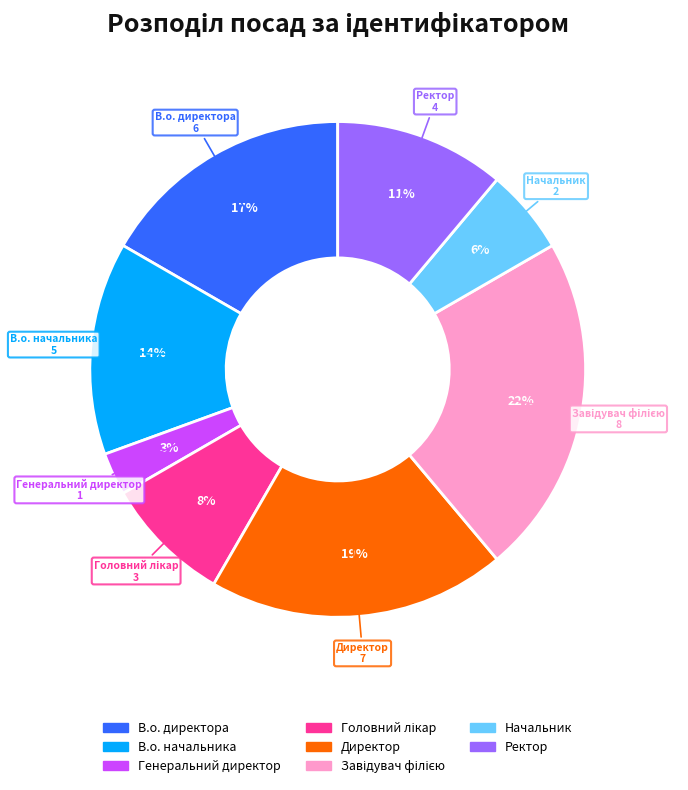

To the nearest percent, what is the average slice percentage?

12%